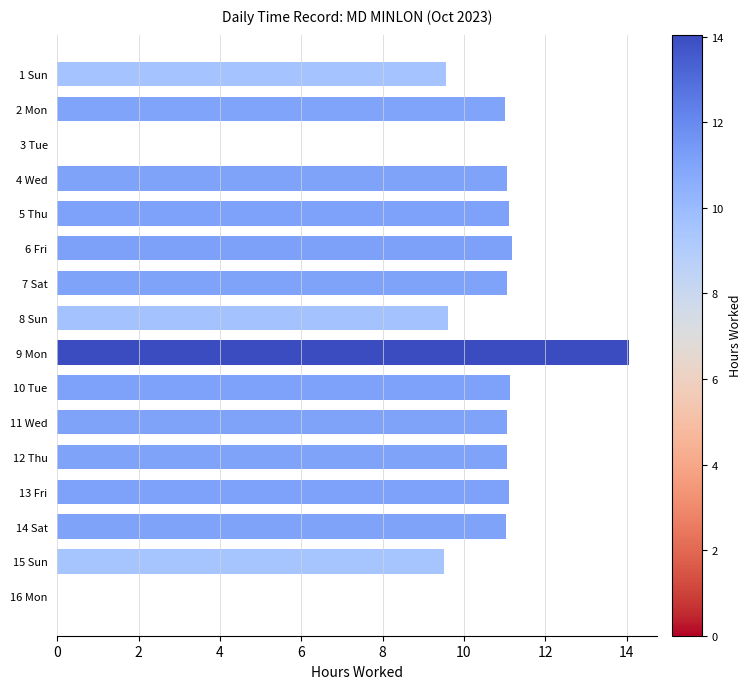

Which has a higher value, 15 Sun or 3 Tue?

15 Sun